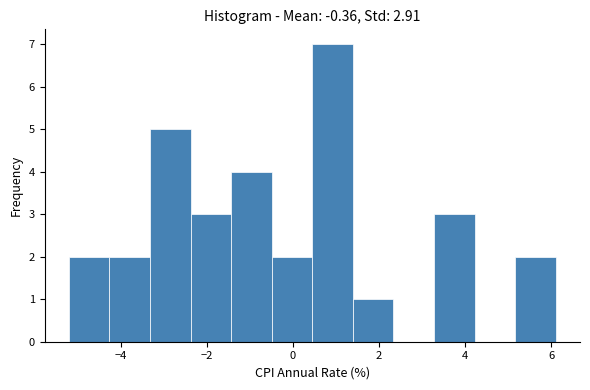

How tall is the bar that spans -2.4 to -1.4 on the x-axis? Neither the bar edges nor the heights are printed on the chart, so give them approximately, as read against the axes.

3